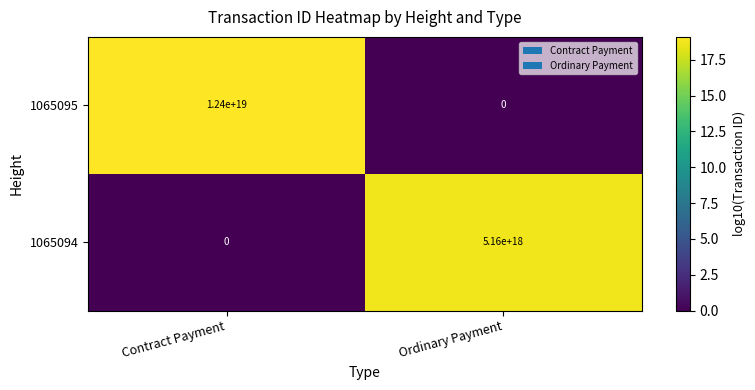

At which label does 1065095 reach its minimum?

Ordinary Payment